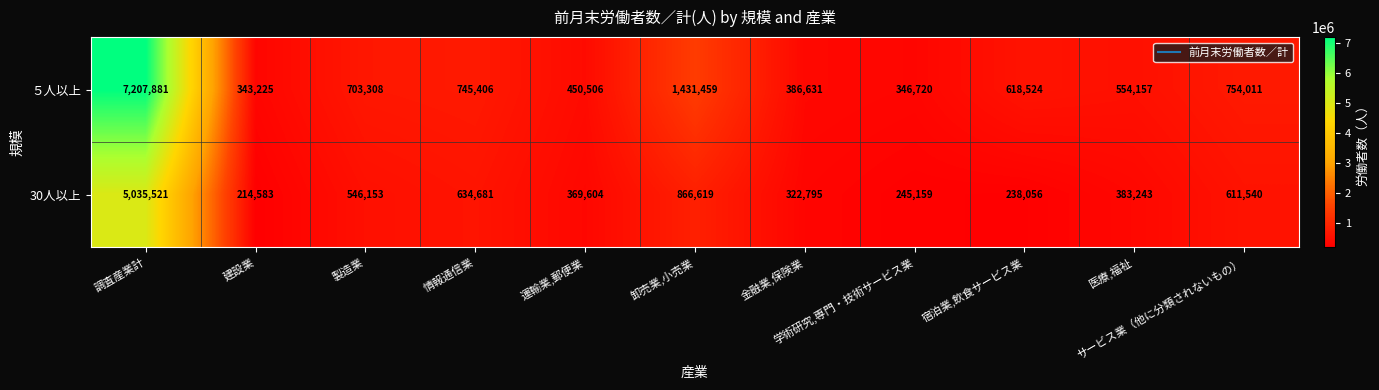

What is the minimum value for ５人以上?

343225